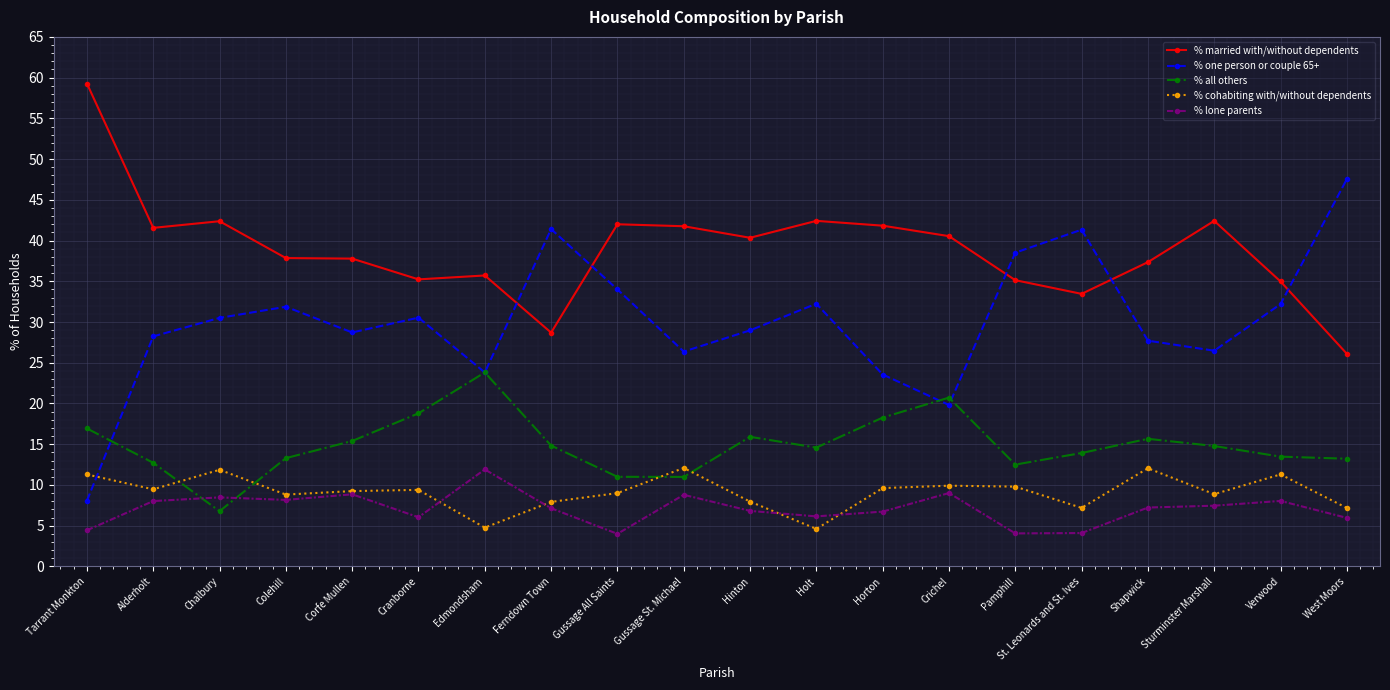

Count the number of categories in the chart.

20